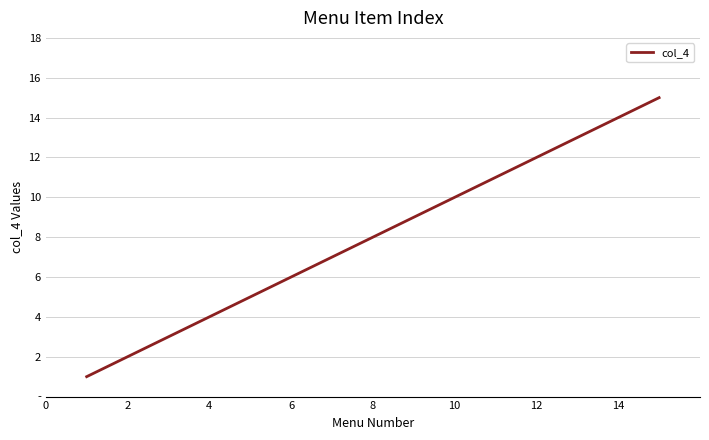

What is the maximum value shown in the chart?

15